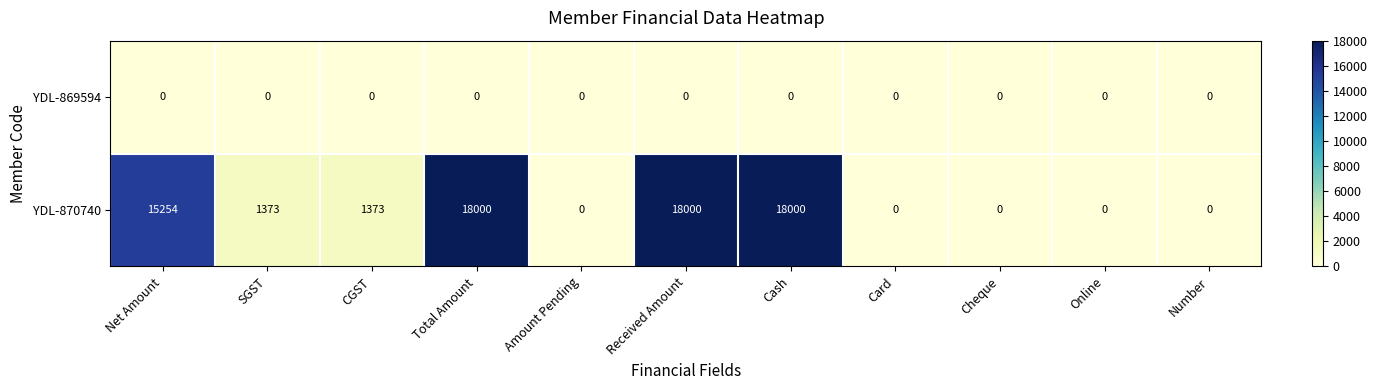

The YDL-870740 series shows 25836 at Cash. True or false?

False